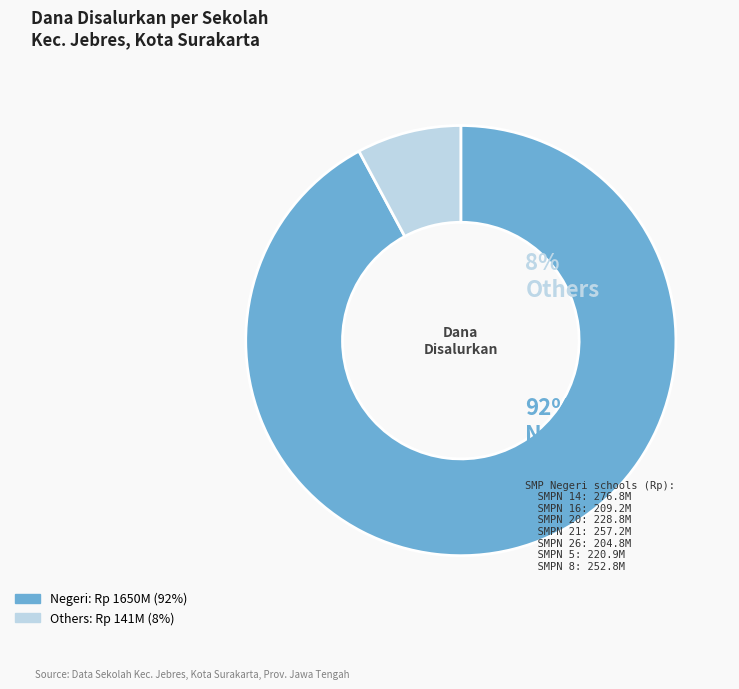

Rank the categories by value from highest to lowest.

Negeri, Others